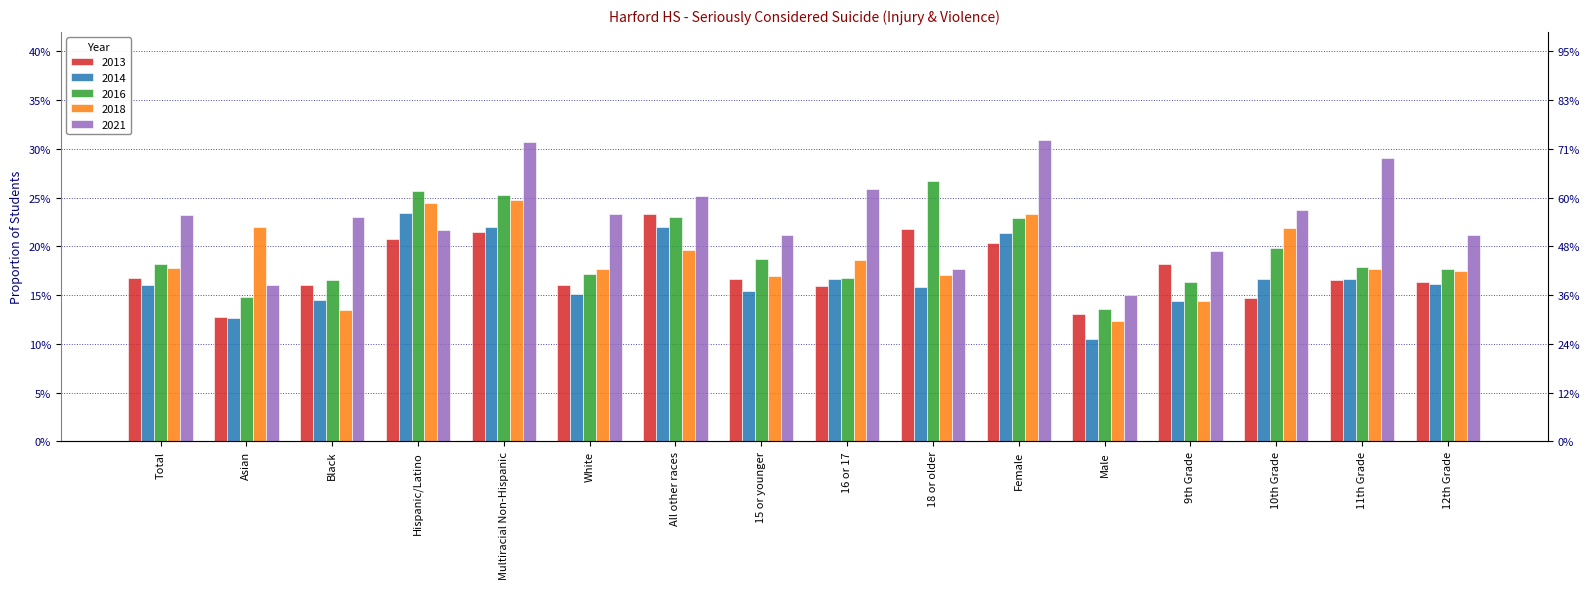

How many bars are there in total?

80